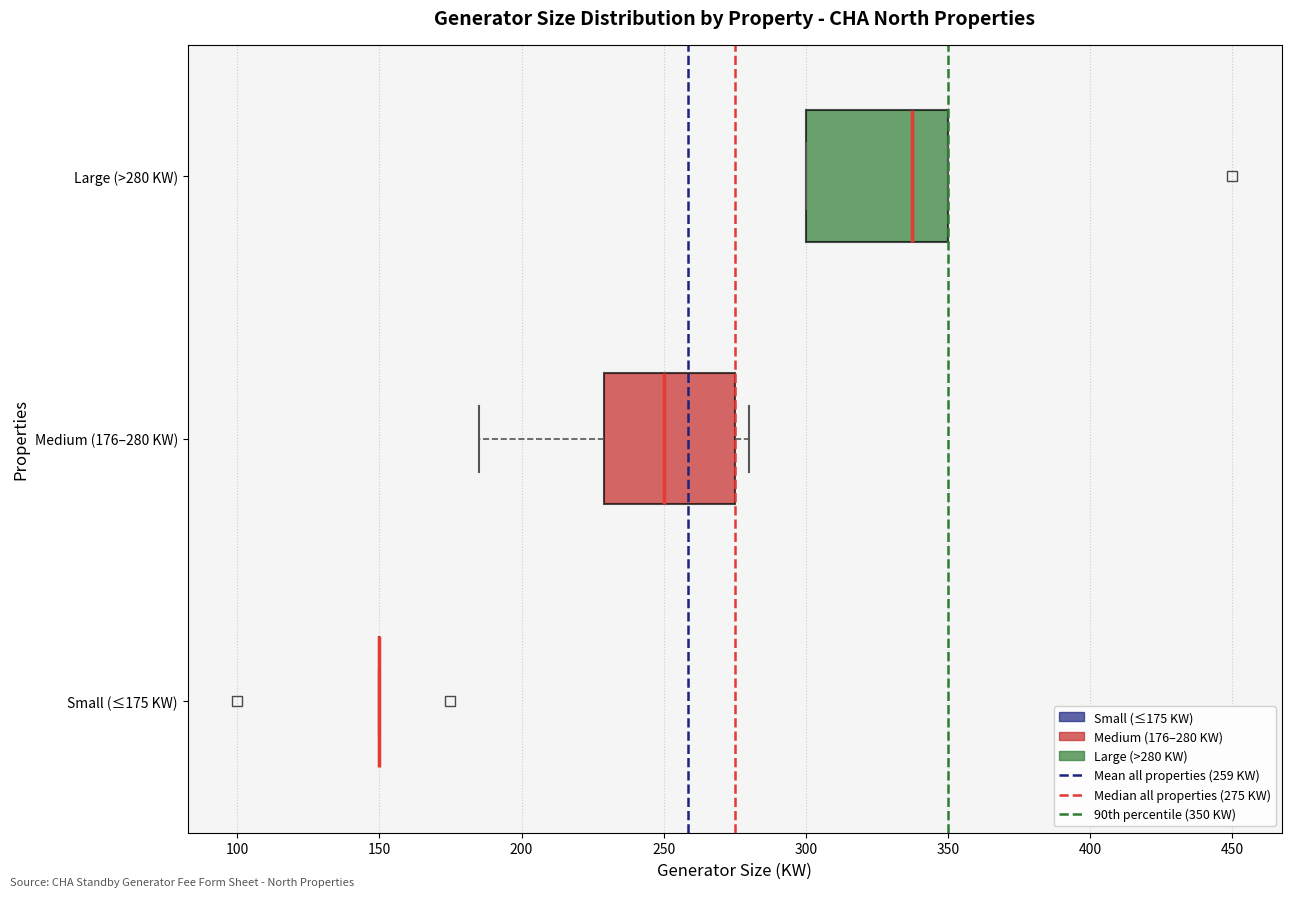

Reading bottom to top, read every box against the x-axis: the position of its median line, the range the box covers, and the ends of its whiskers. The values are not printed on the chart, so give them approximately, as read against the axis.

Small (≤175 KW): box collapsed to a line at 150, whiskers 150 to 150
Medium (176–280 KW): median 250, box 230 to 275, whiskers 185 to 280
Large (>280 KW): median 340, box 300 to 350, whiskers 300 to 350